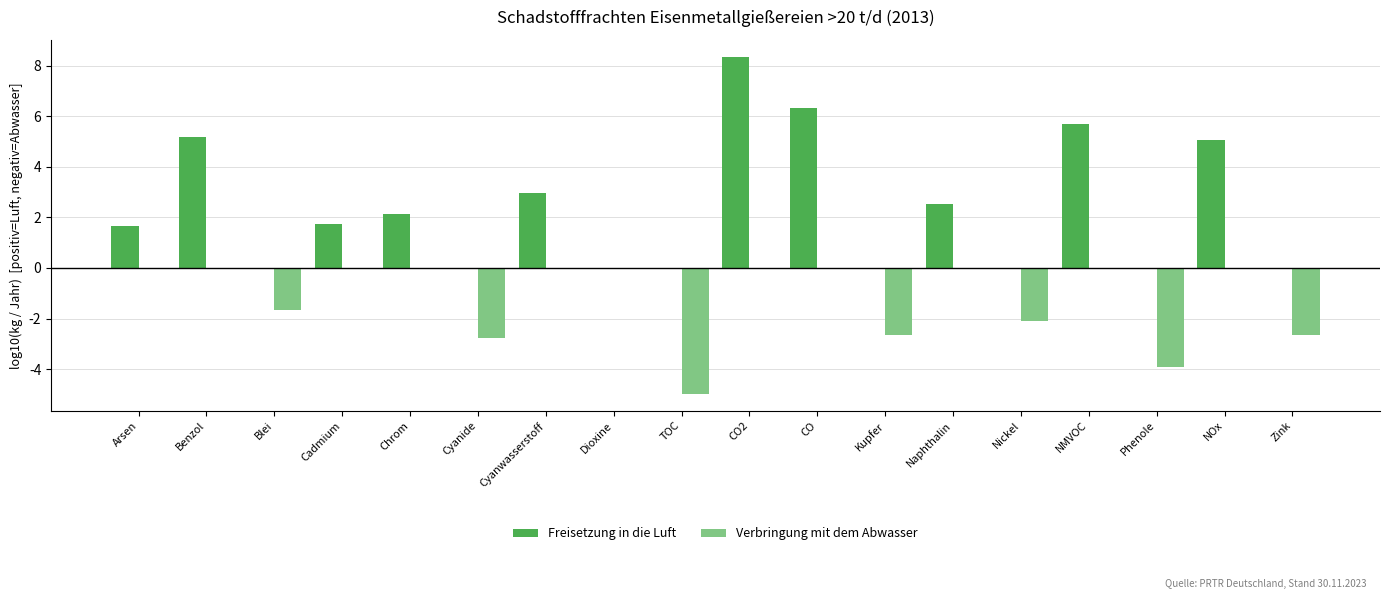

Reading right to left, transcribe all the data shown in this chart.

Freisetzung in die Luft: Zink=0.0	NOx=5.1	Phenole=0.0	NMVOC=5.7	Nickel=0.0	Naphthalin=2.5	Kupfer=0.0	CO=6.3	CO2=8.3	TOC=0.0	Dioxine=0.0	Cyanwasserstoff=3.0	Cyanide=0.0	Chrom=2.1	Cadmium=1.7	Blei=0.0	Benzol=5.2	Arsen=1.7
Verbringung mit dem Abwasser: Zink=-2.7	NOx=0.0	Phenole=-3.9	NMVOC=0.0	Nickel=-2.1	Naphthalin=0.0	Kupfer=-2.7	CO=0.0	CO2=0.0	TOC=-5.0	Dioxine=0.0	Cyanwasserstoff=0.0	Cyanide=-2.8	Chrom=0.0	Cadmium=0.0	Blei=-1.7	Benzol=0.0	Arsen=0.0